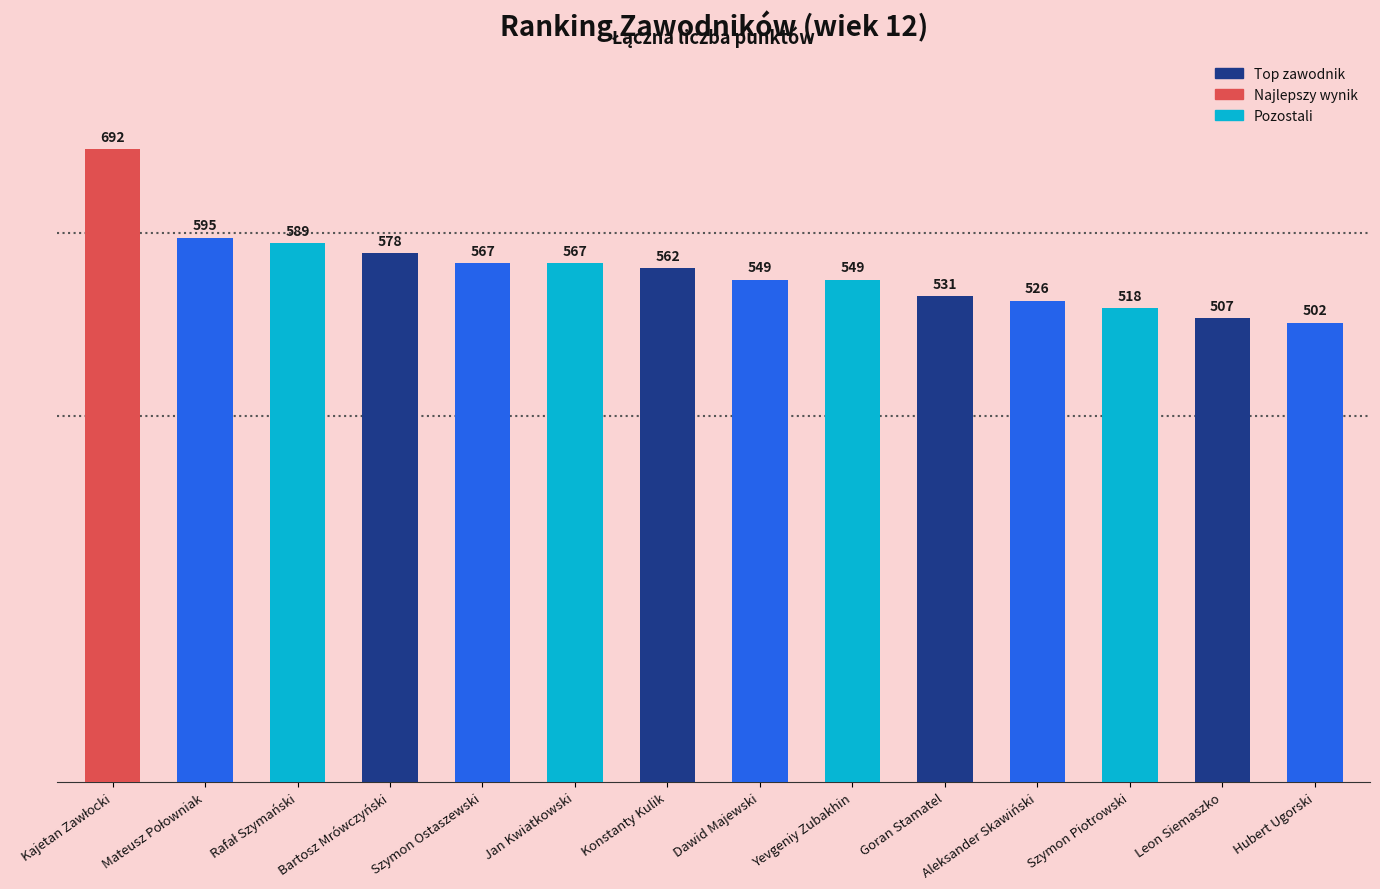

At which category does the chart reach its minimum across all series?

Hubert Ugorski